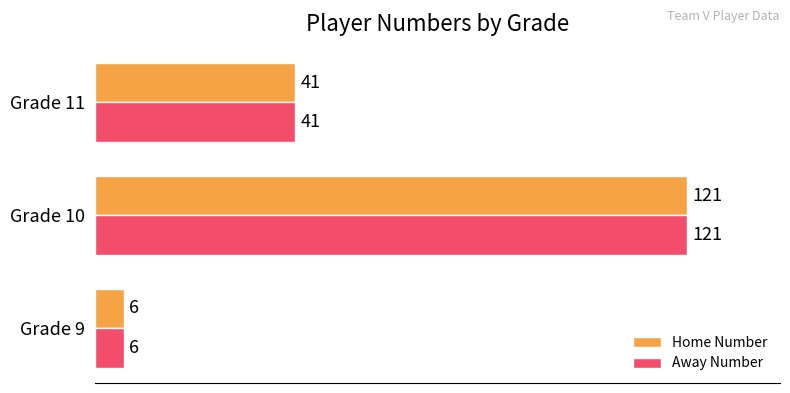

What is the difference between the maximum and second lowest values in the Away Number series?

80